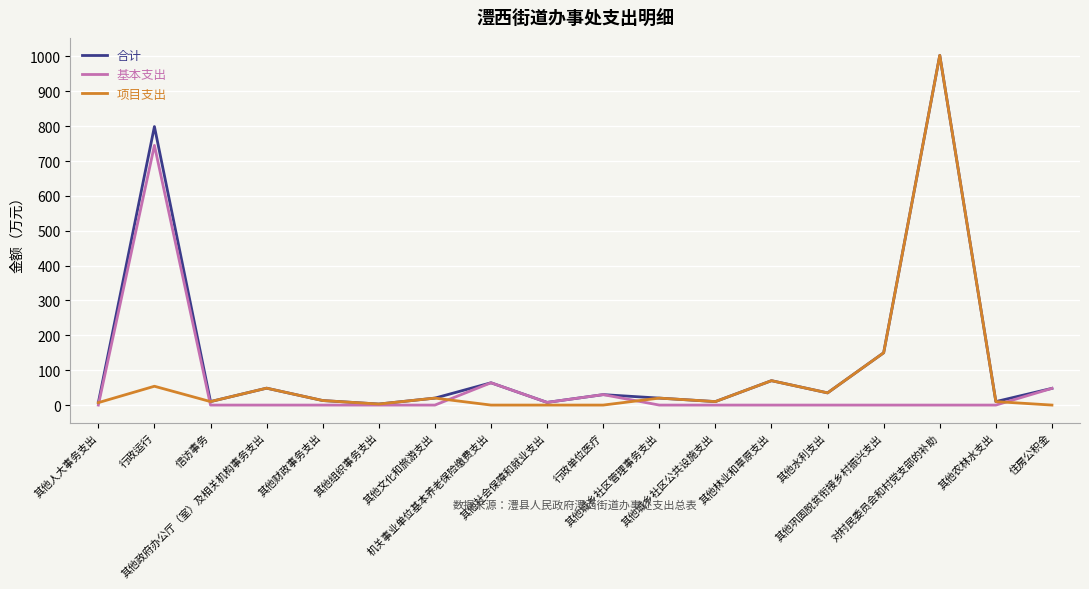

Which series has the largest range (max minus min)?

项目支出